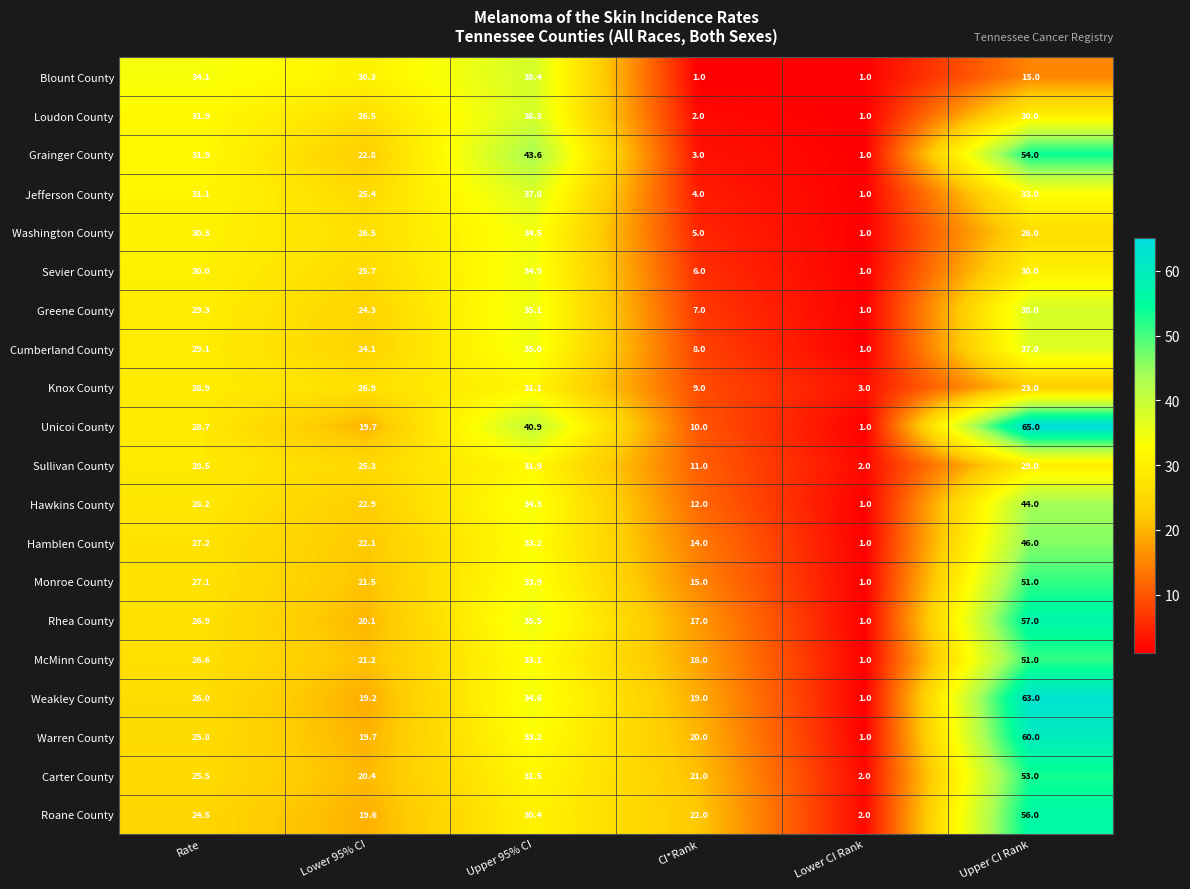

What is the sum of the Weakley County values at Upper 95% CI and Lower CI Rank?

35.6